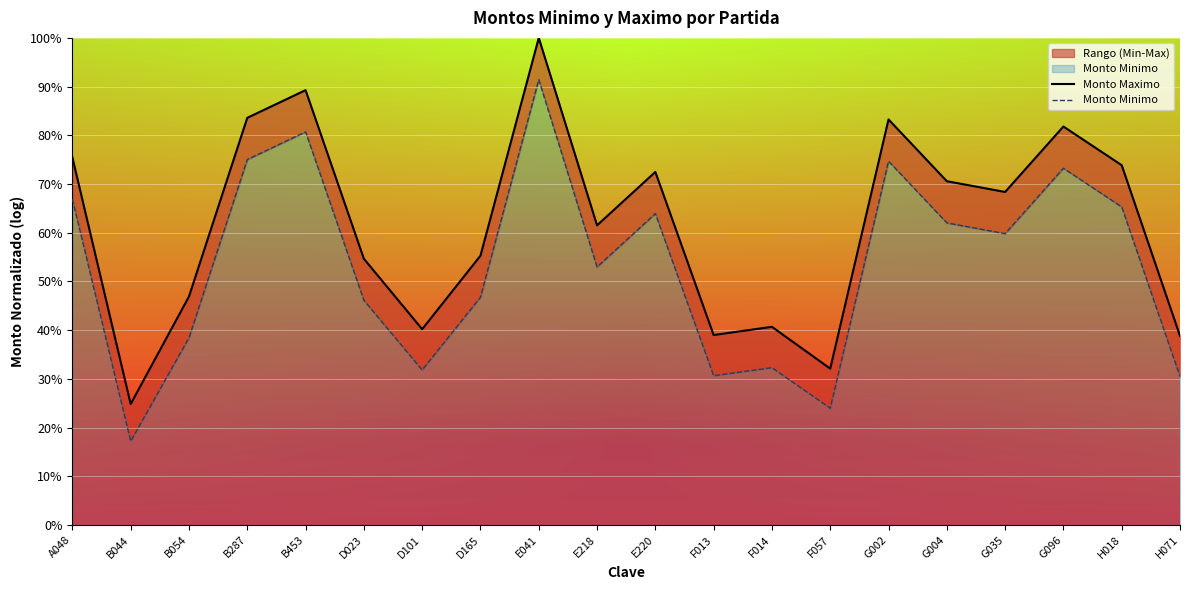

True or false: Monto Minimo and Monto Maximo cross at least once.

False